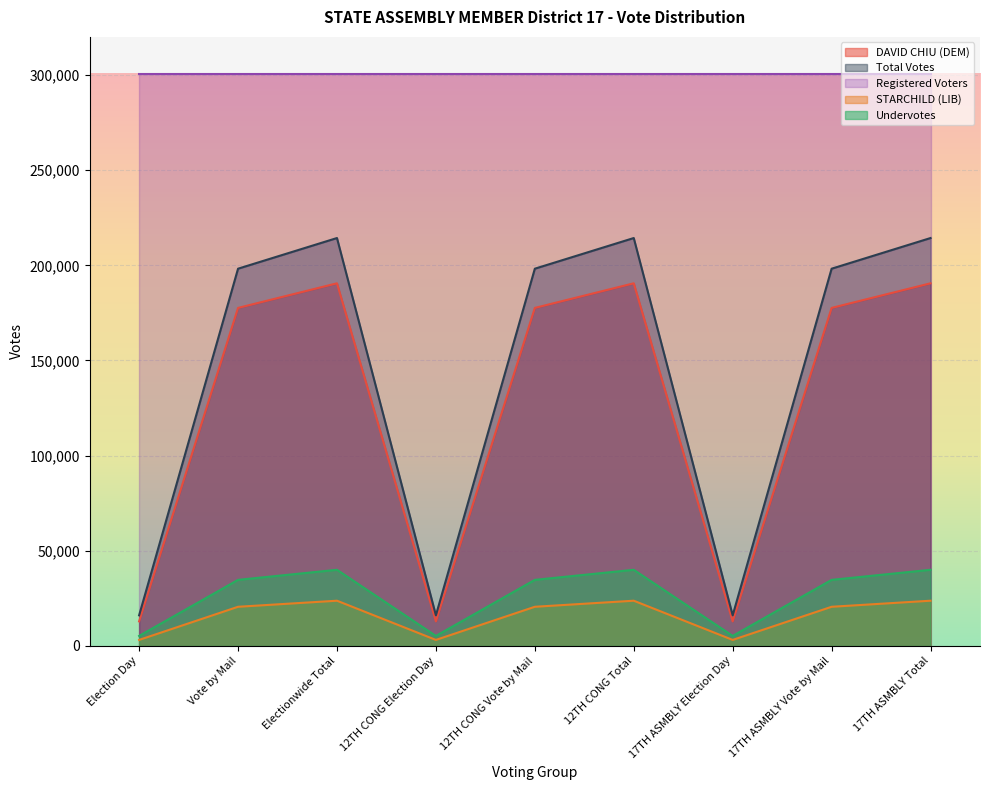

What is the lowest value of the Total Votes series?

16112